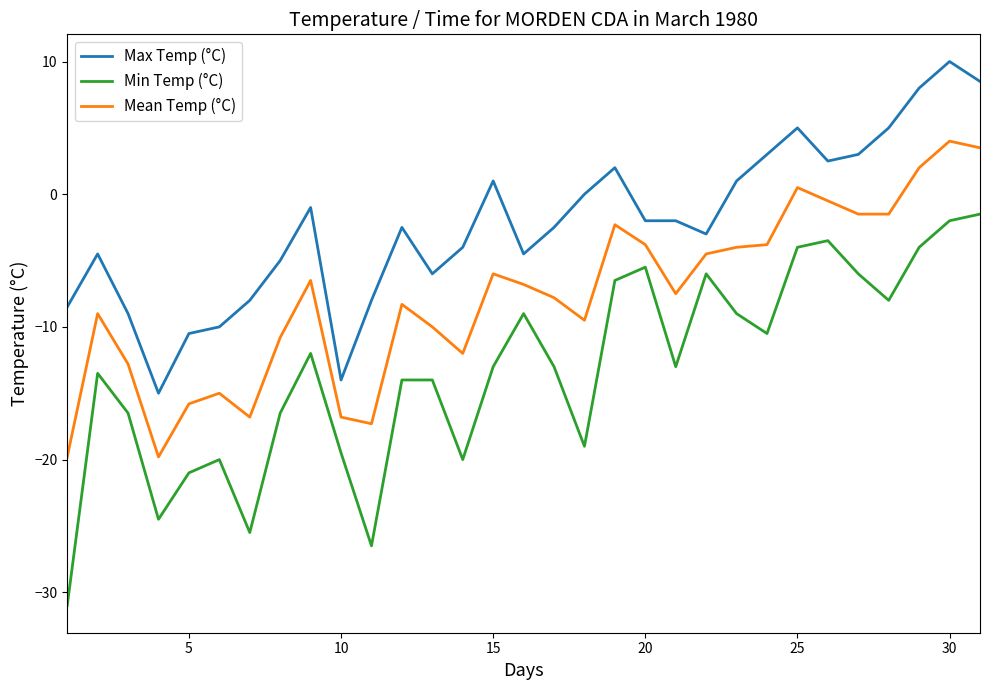

Rank the series by their maximum value, from lowest to highest.

Min Temp (°C), Mean Temp (°C), Max Temp (°C)